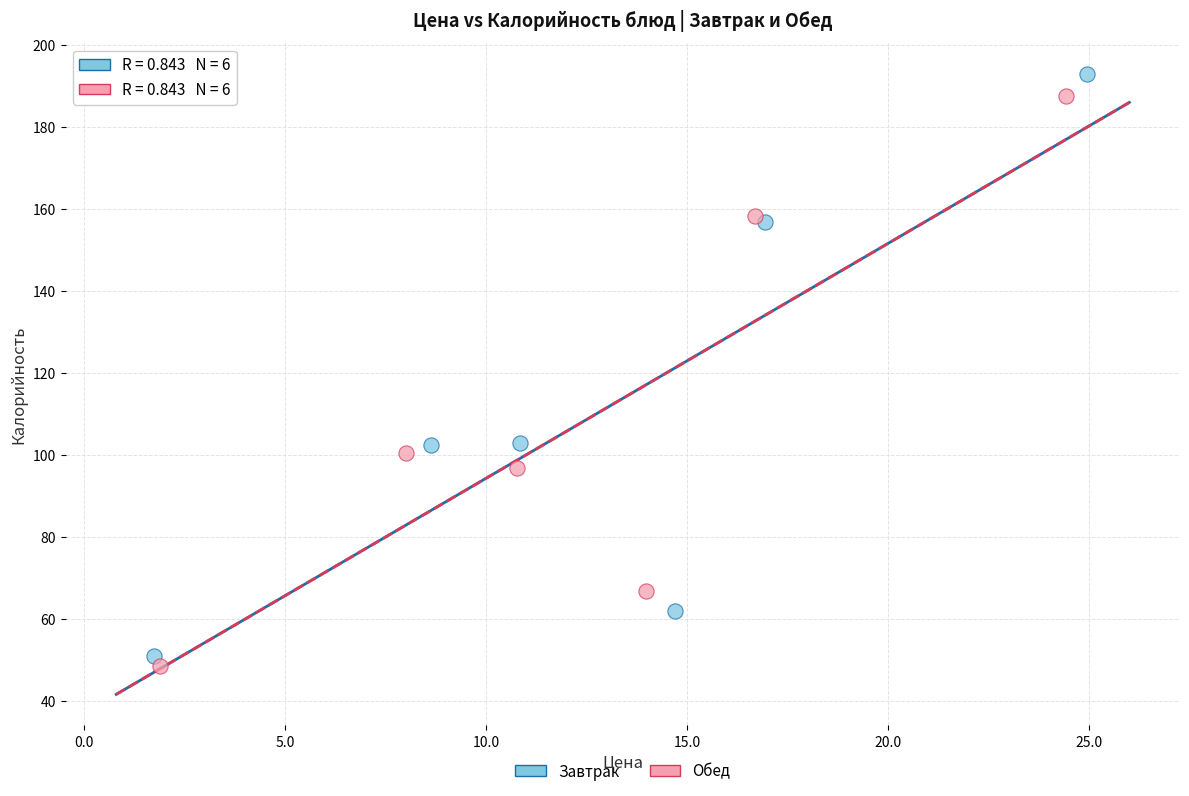

Which series has the widest spread of Y values?

Завтрак